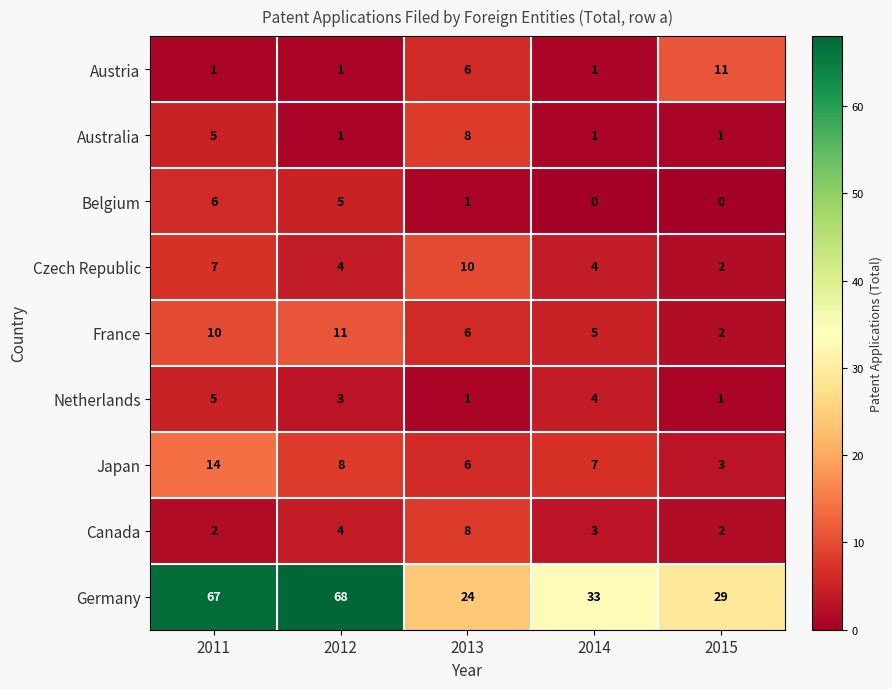

Is it true that Germany equals 105 at 2011?

False